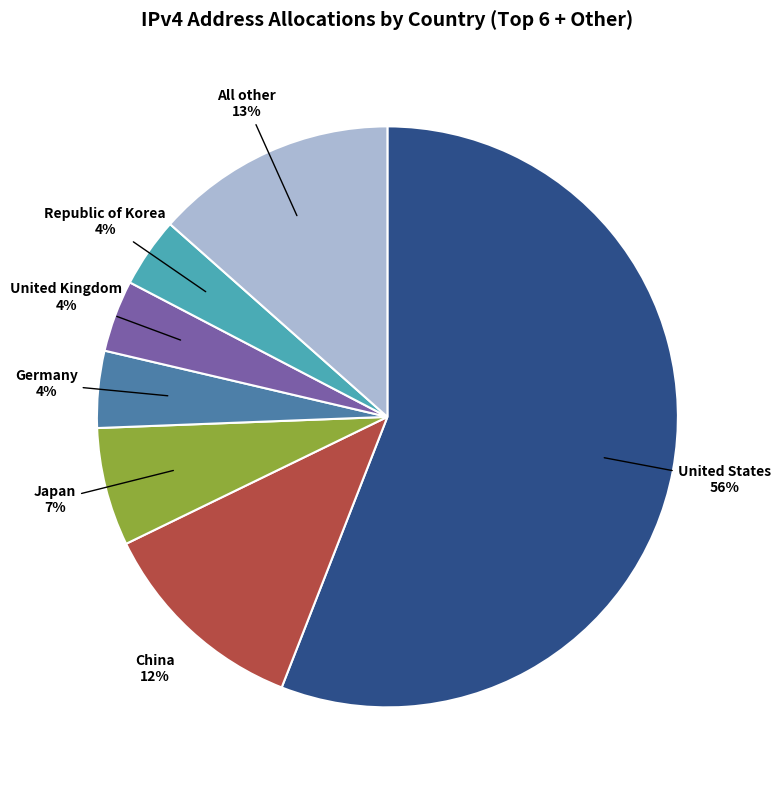

To the nearest percent, what is the difference between the largest and smallest slice percentages?

52%